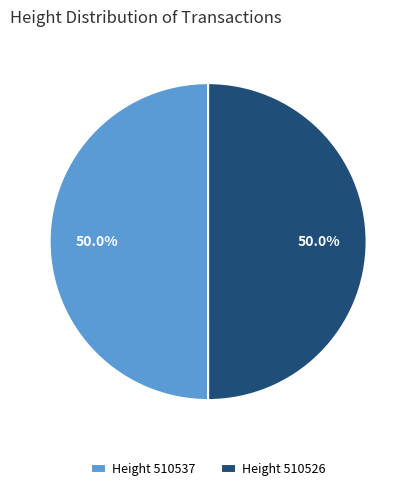

Approximately how many times larger is the value at Height 510537 compared to Height 510526?

1.0